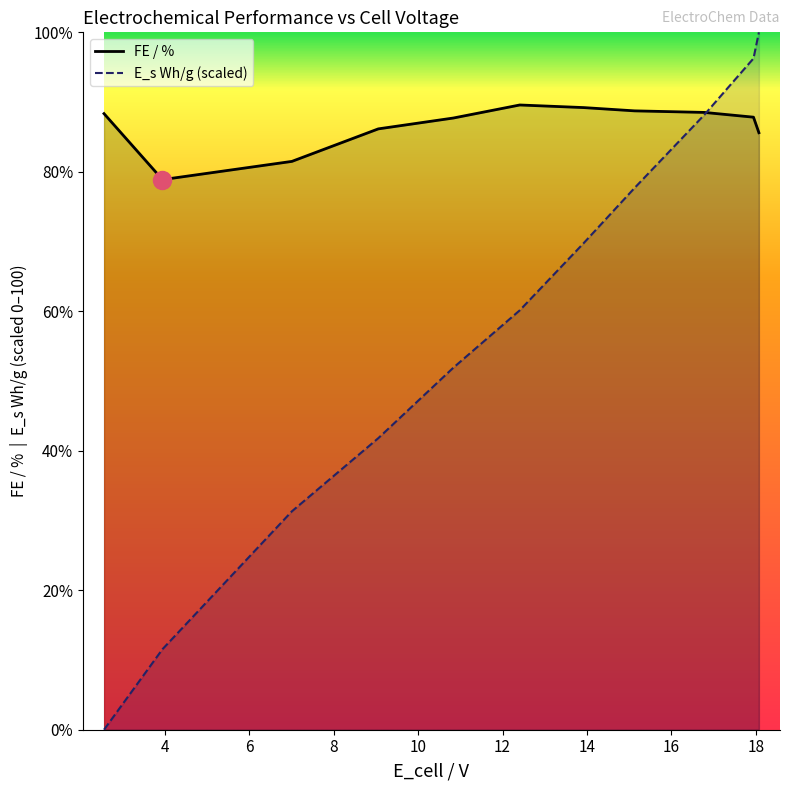

What are all the series names shown in the legend?

FE / %, E_s Wh/g (scaled)